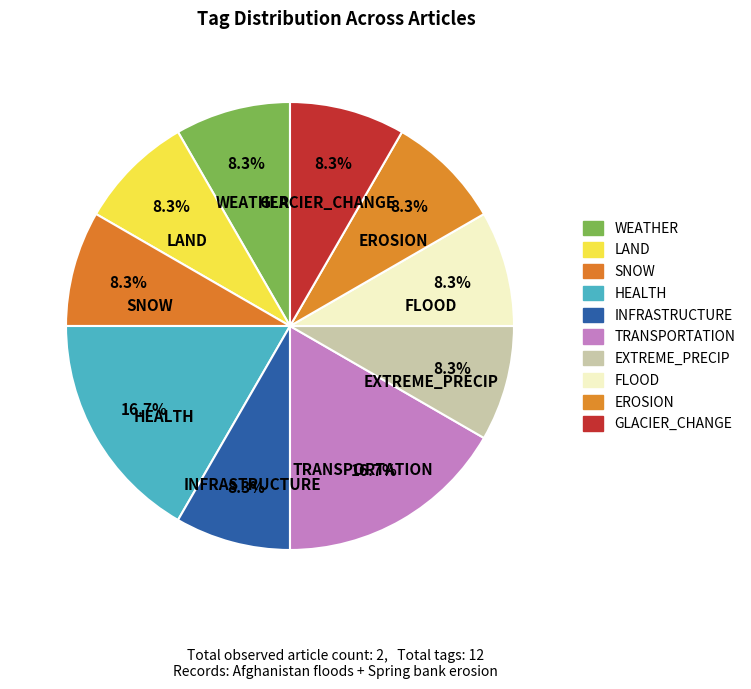

What percentage is the SNOW slice, to the nearest percent?

8%